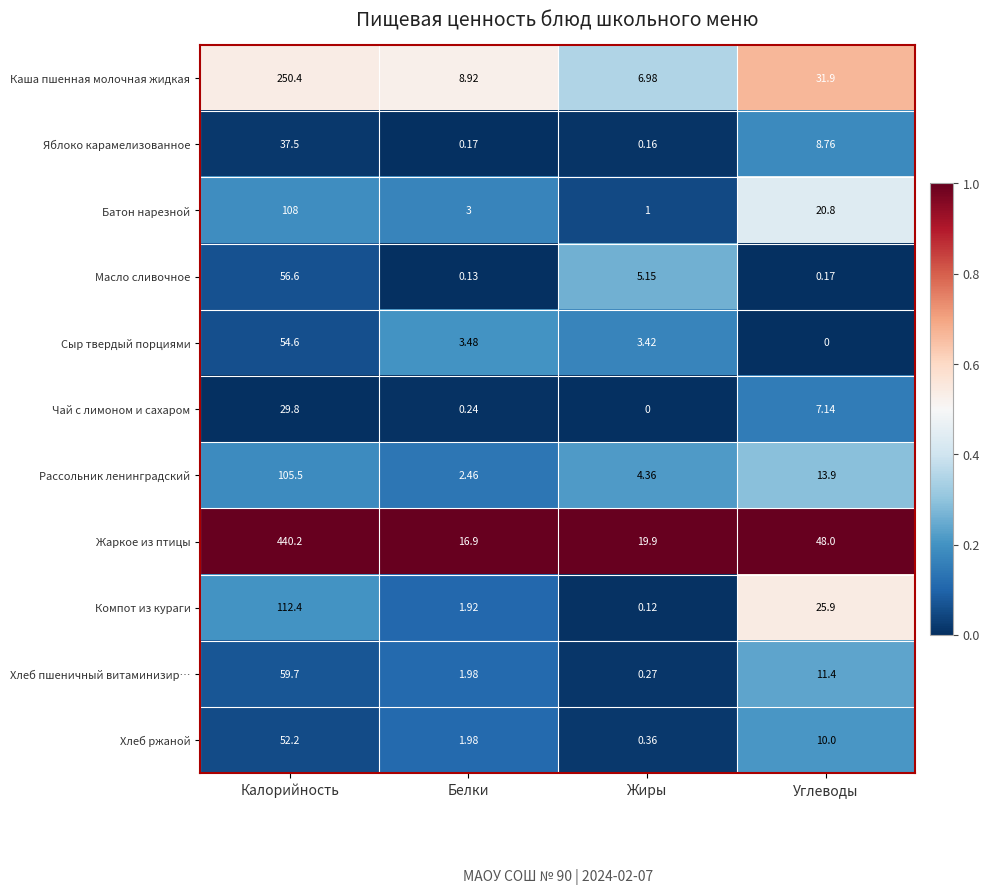

List the series in order of their peak value, lowest first.

Чай с лимоном и сахаром, Яблоко карамелизованное, Хлеб ржаной, Сыр твердый порциями, Масло сливочное, Хлеб пшеничный витаминизир…, Рассольник ленинградский, Батон нарезной, Компот из кураги, Каша пшенная молочная жидкая, Жаркое из птицы